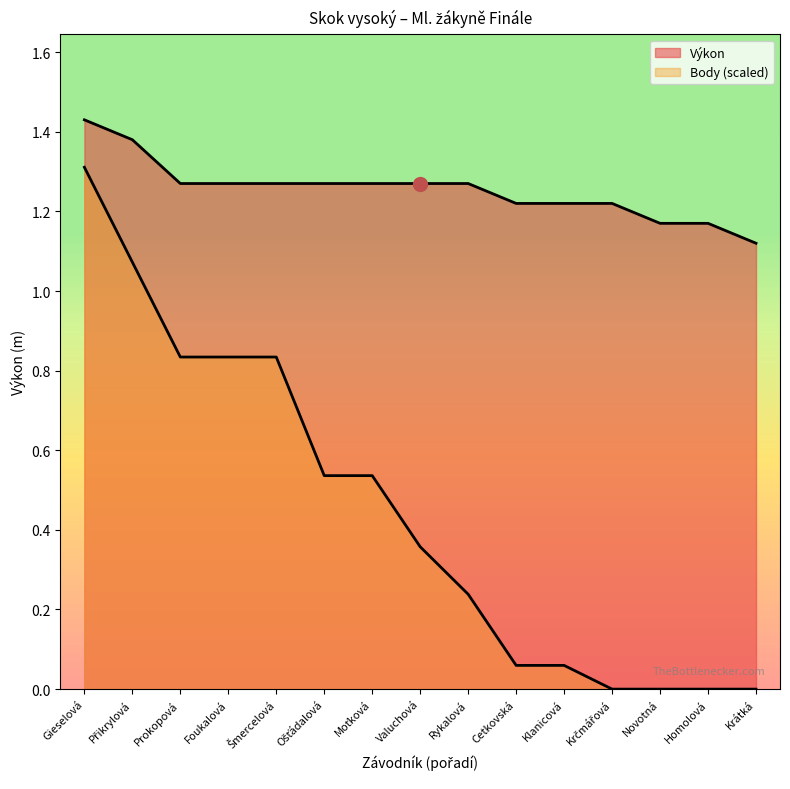

At how many categories does at least one series exceed 1?

15